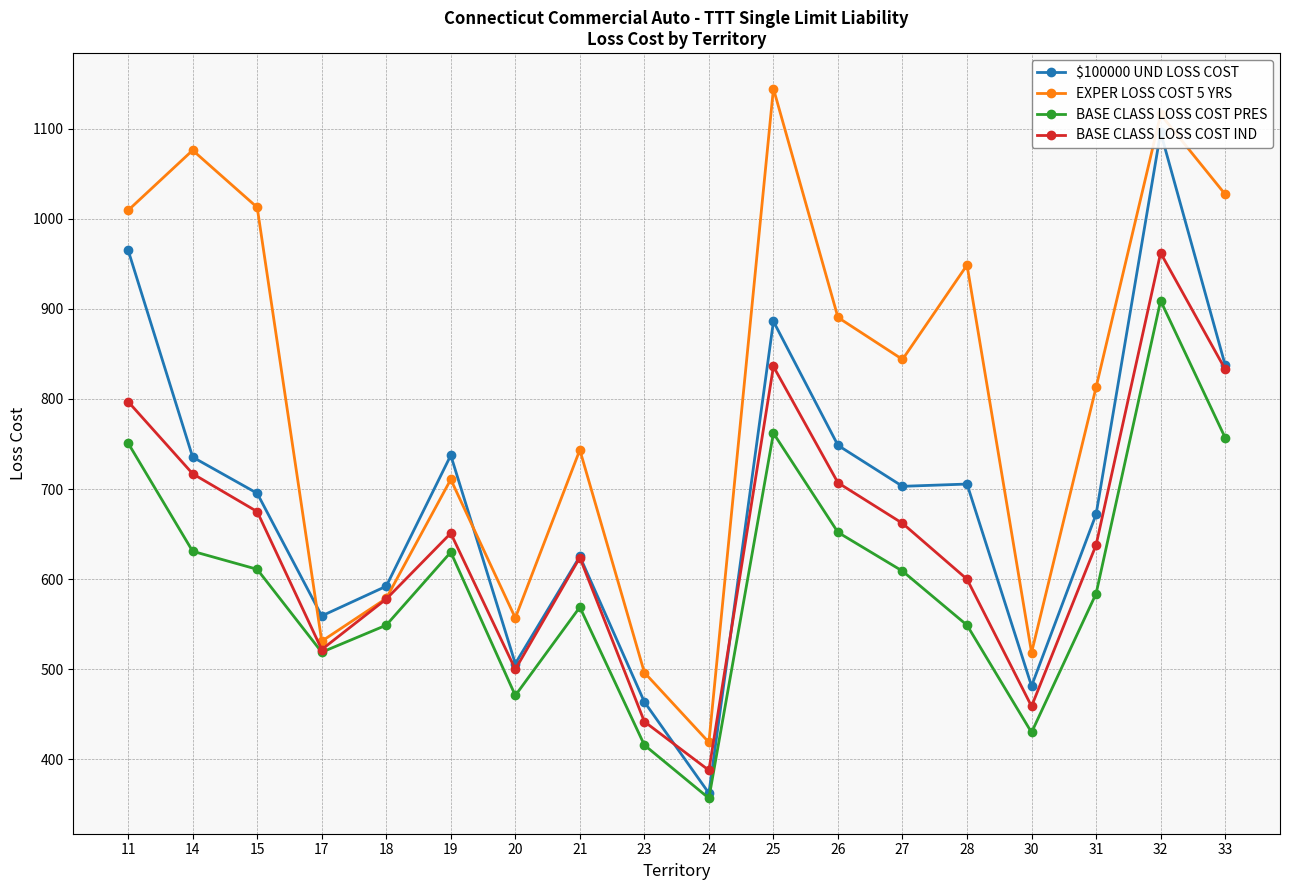

At 19, list the series in order from largest to smallest.

$100000 UND LOSS COST, EXPER LOSS COST 5 YRS, BASE CLASS LOSS COST IND, BASE CLASS LOSS COST PRES